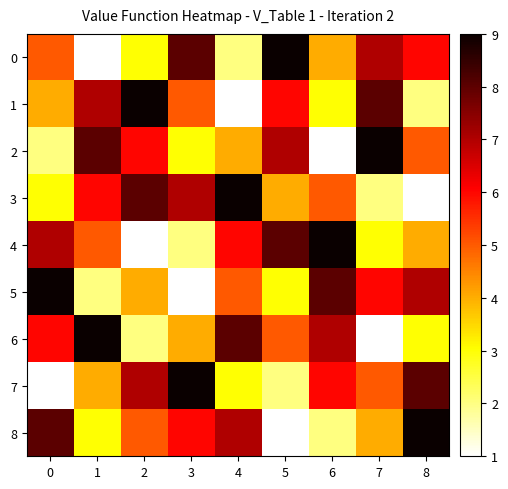

What is the greatest value displayed?

9